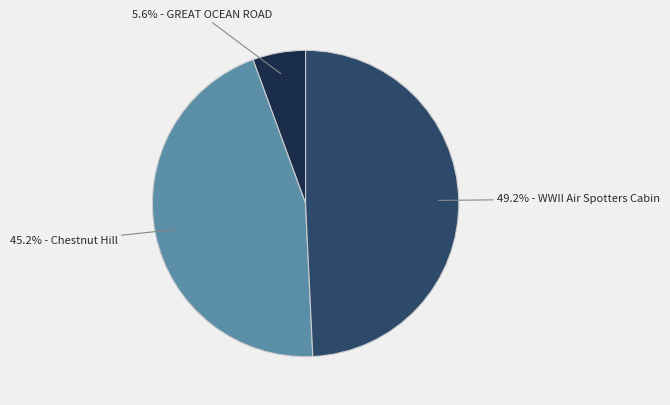

Is there a majority slice in this chart?

No